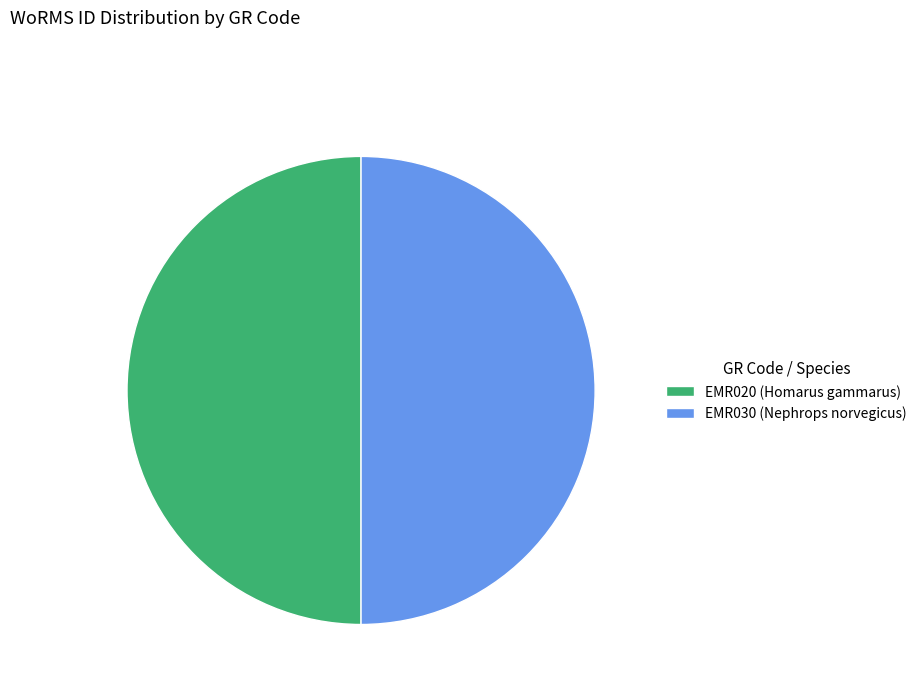

Approximately how many times larger is the value at EMR030 (Nephrops norvegicus) compared to EMR020 (Homarus gammarus)?

1.0